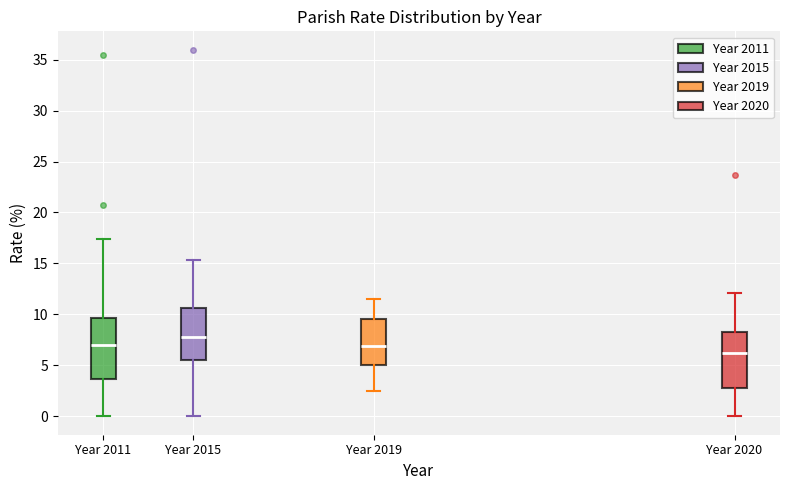

Reading left to right, read every box against the y-axis: the position of its median line, the range the box covers, and the ends of its whiskers. The values are not printed on the chart, so give them approximately, as read against the axis.

Year 2011: median 7.0, box 3.5 to 9.5, whiskers 0.0 to 17.5
Year 2015: median 8.0, box 5.5 to 10.5, whiskers 0.0 to 15.5
Year 2019: median 7.0, box 5.0 to 9.5, whiskers 2.5 to 11.5
Year 2020: median 6.0, box 3.0 to 8.5, whiskers 0.0 to 12.0